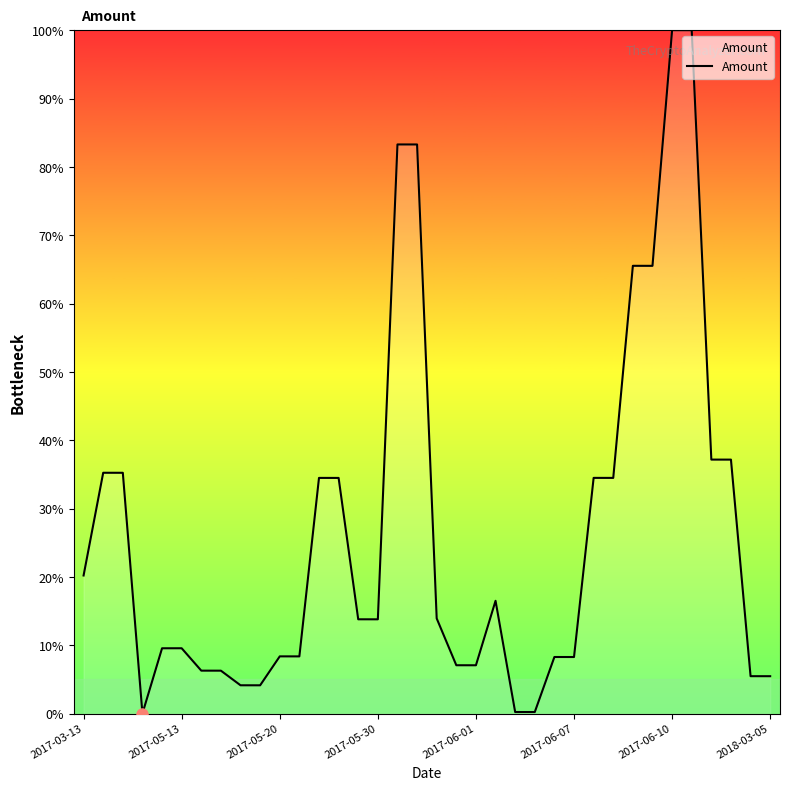

What is the greatest value displayed?

100.0